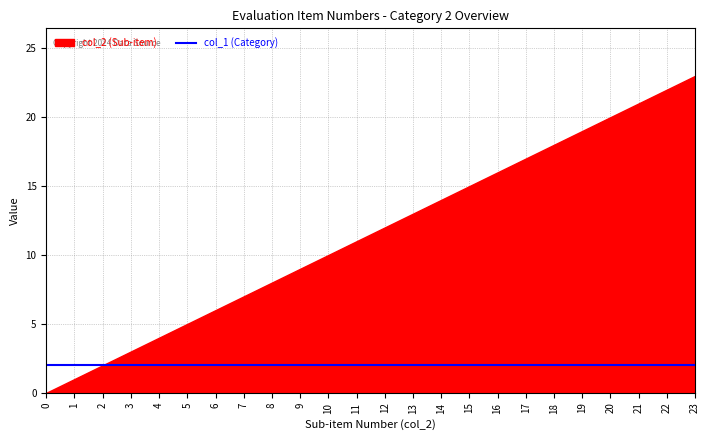

How many values in the col_2 (Sub-item) series are below 12?

12